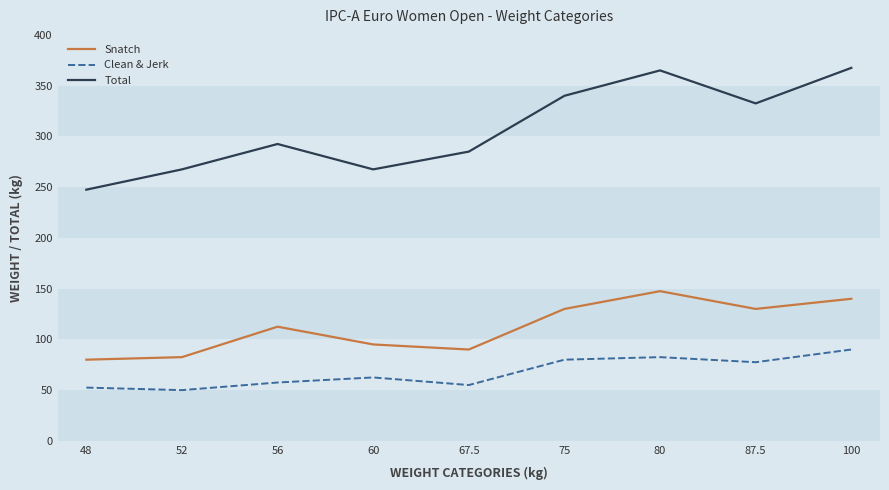

Which series changed the most between 48 and 67.5?

Total